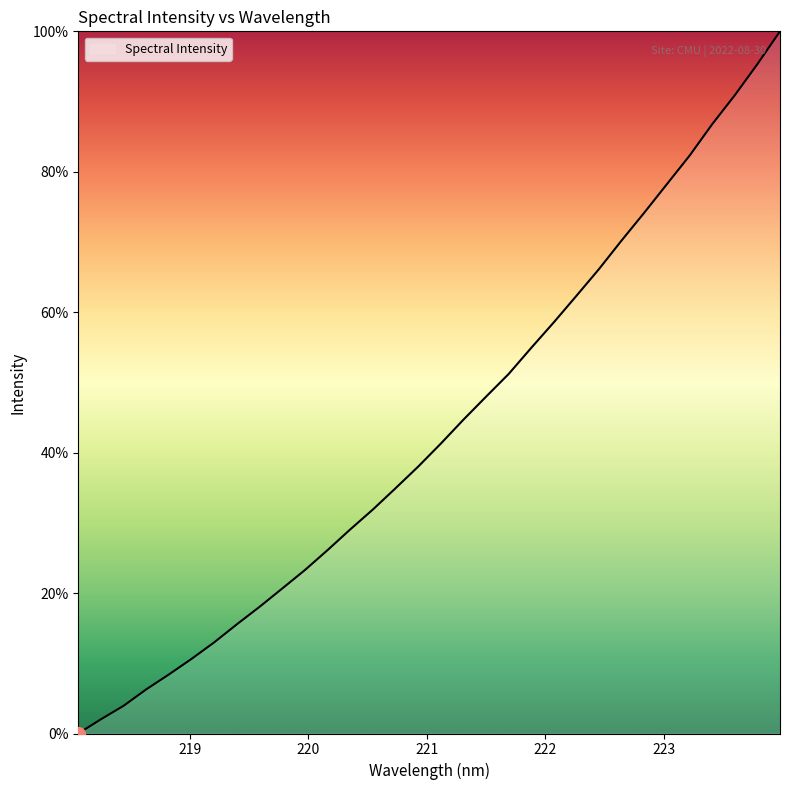

What is the difference between the maximum and minimum values?

100.0